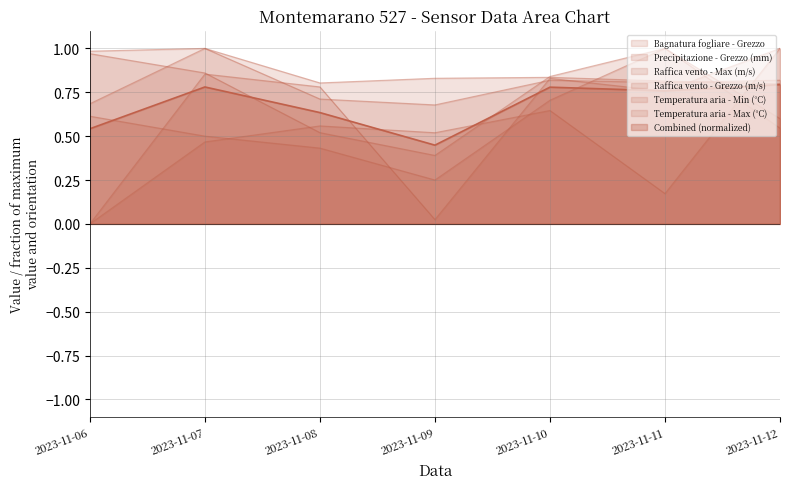

What is the sum of the Raffica vento - Grezzo (m/s) values at 2023-11-10 and 2023-11-06?

1.3